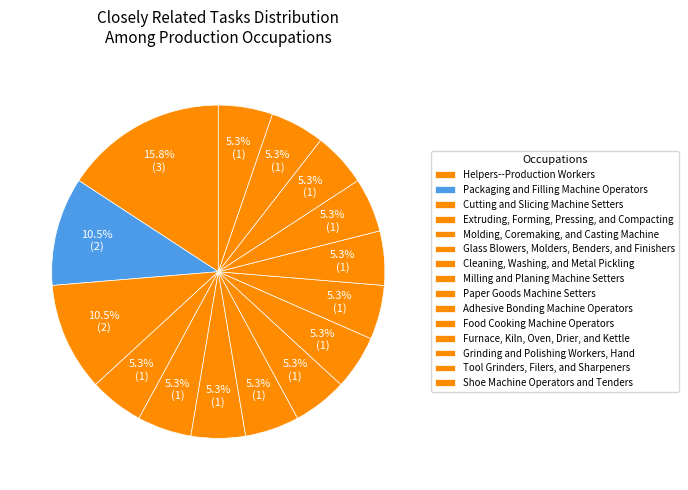

How many segments does this pie chart have?

15